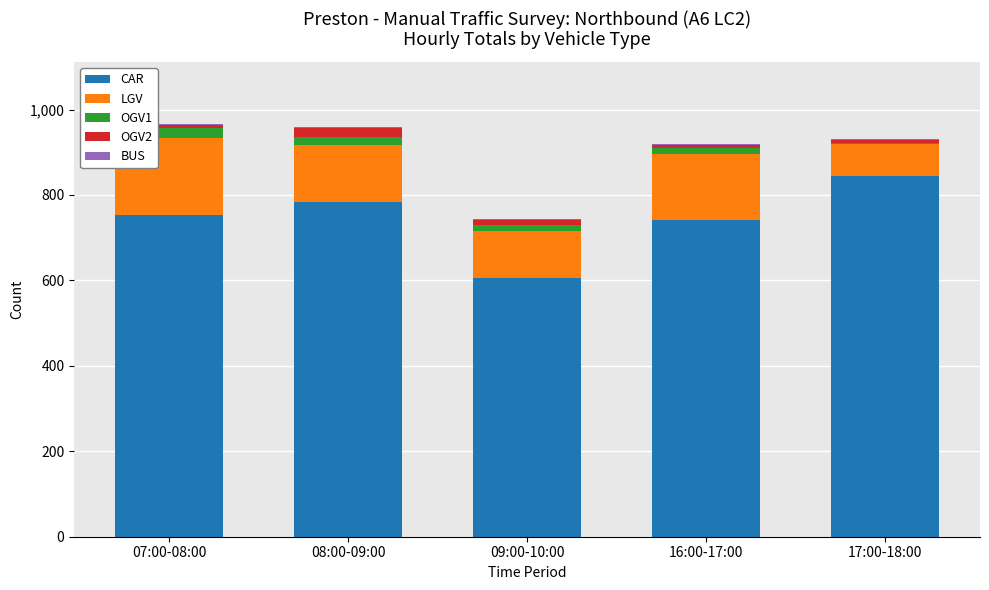

Are the bars grouped side by side (vs. stacked)?

No